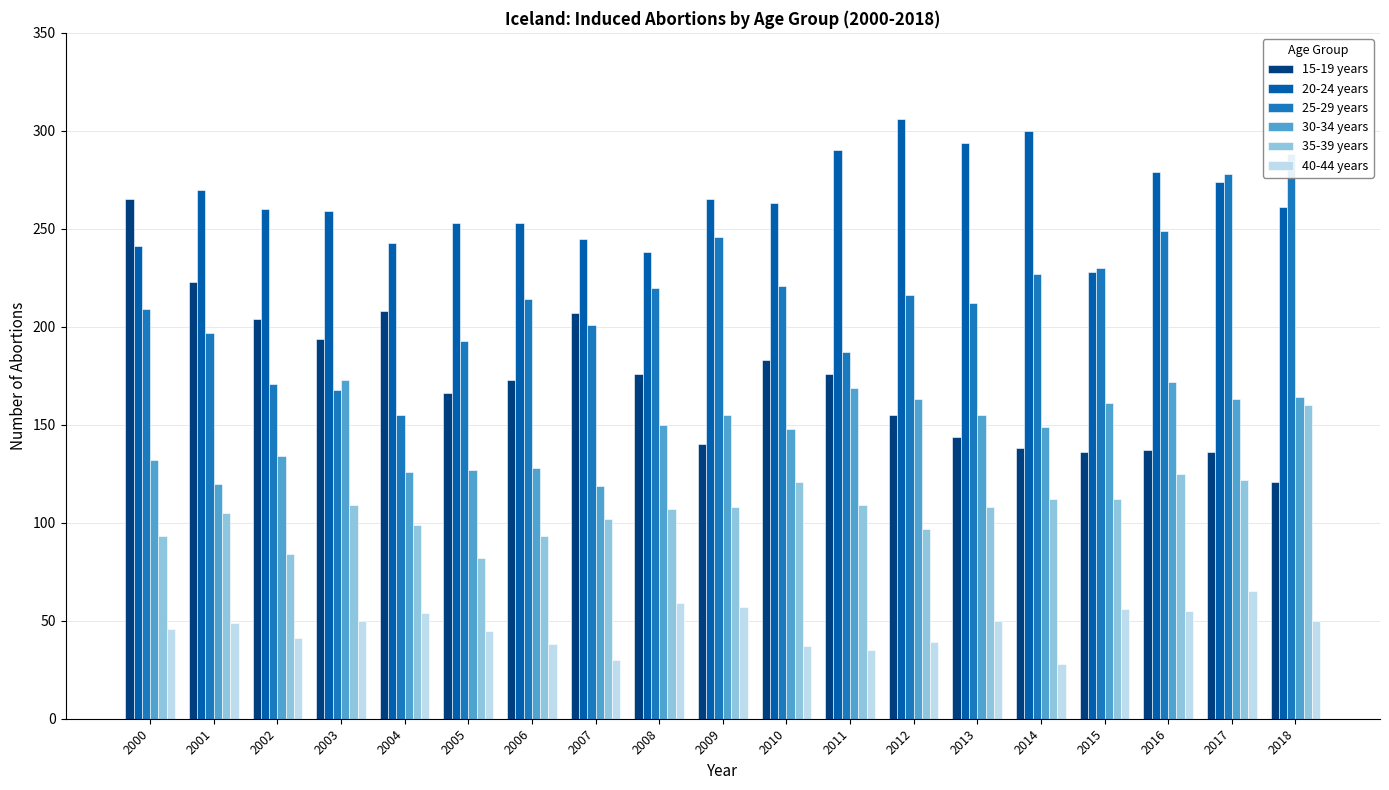

Read the 20-24 years value at 2002, to the nearest 10.

260